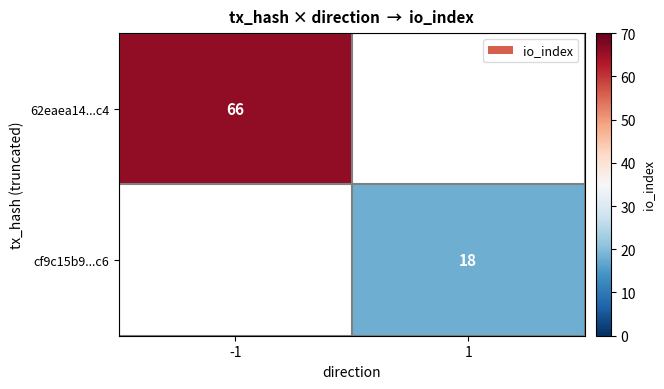

Is it true that 62eaea14...c4 equals 92 at -1?

False